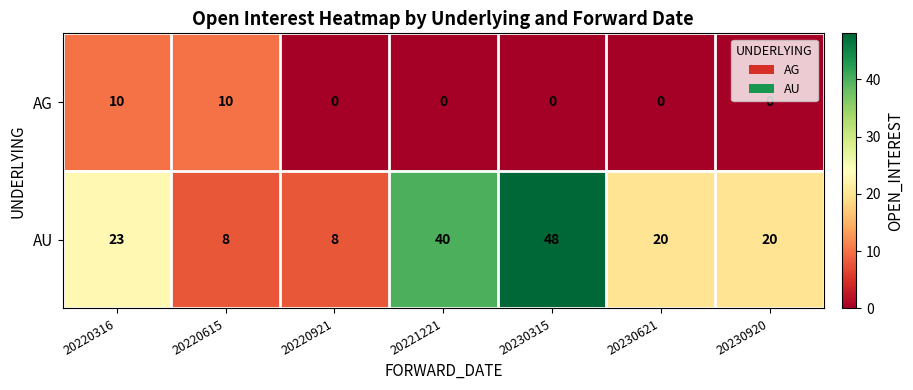

How many AG values are between 0 and 10?

7